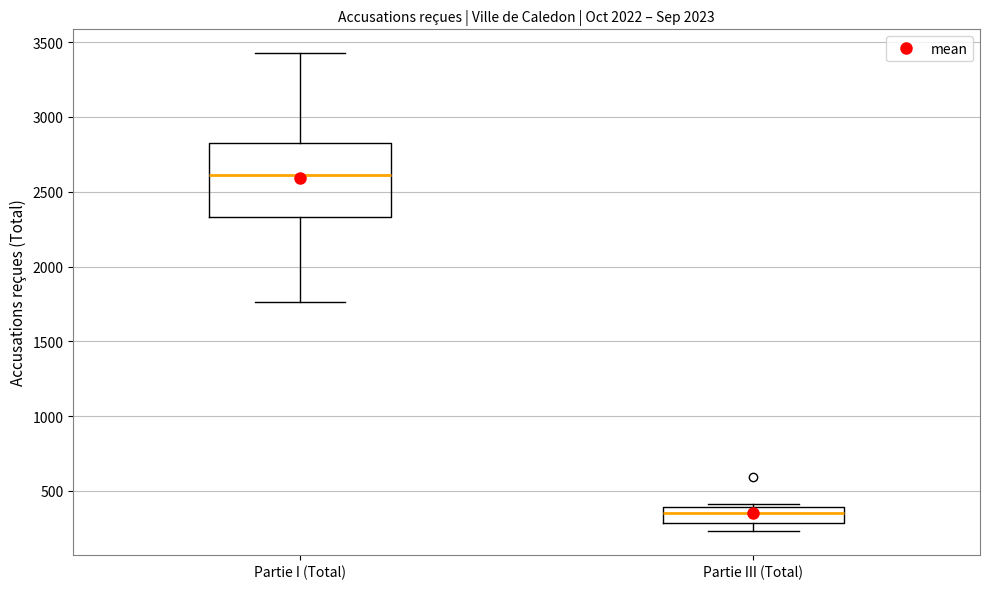

Reading left to right, transcribe this box plot: for each box, give where its median line is, the range the box spans, and where its two whiskers end, as read against the y-axis. The values are not printed on the chart, so give them approximately, as read against the axis.

Partie I (Total): median 2600, box 2350 to 2800, whiskers 1750 to 3450
Partie III (Total): median 350, box 300 to 400, whiskers 250 to 400 (just above the box's upper edge)